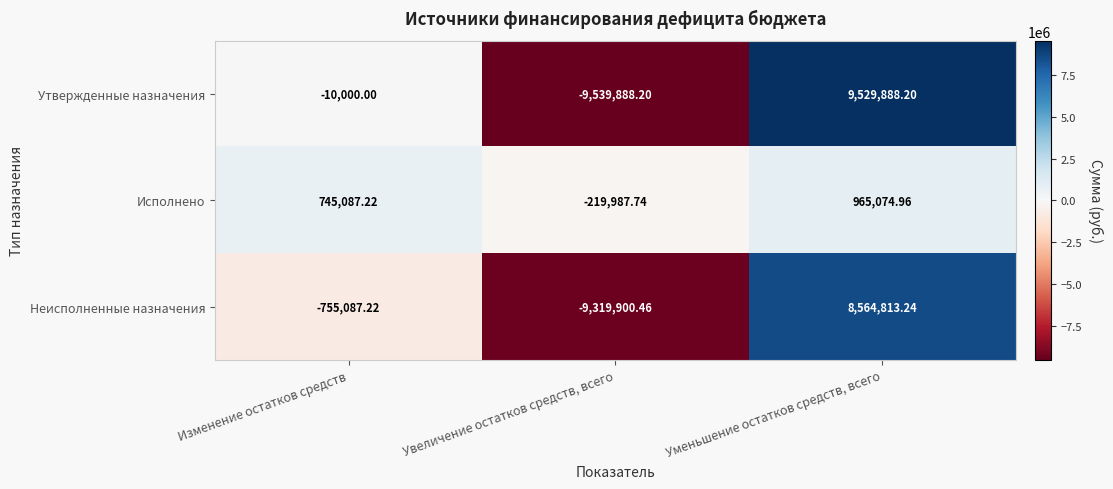

At which label is Исполнено closest to 372543?

Изменение остатков средств